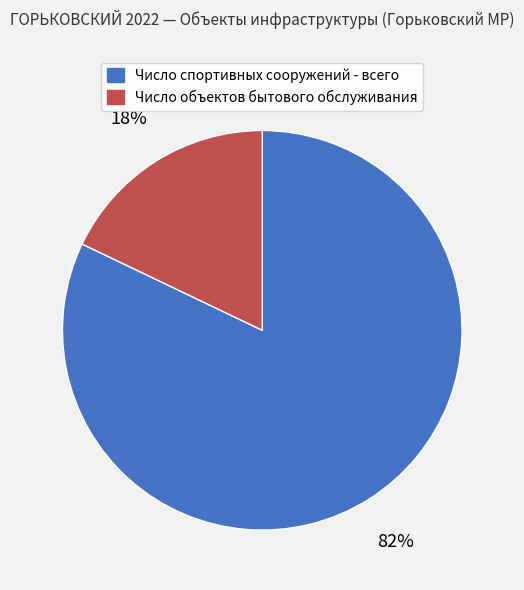

Do Число объектов бытового обслуживания and Число спортивных сооружений - всего together represent more than half of the pie?

Yes